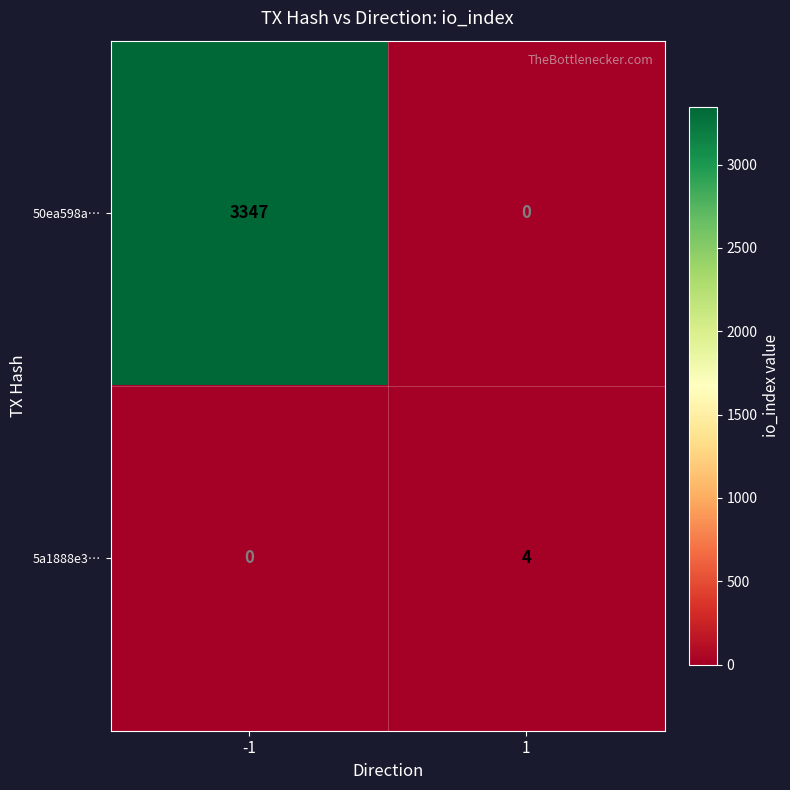

Which series changed the most between -1 and 1?

50ea598a…